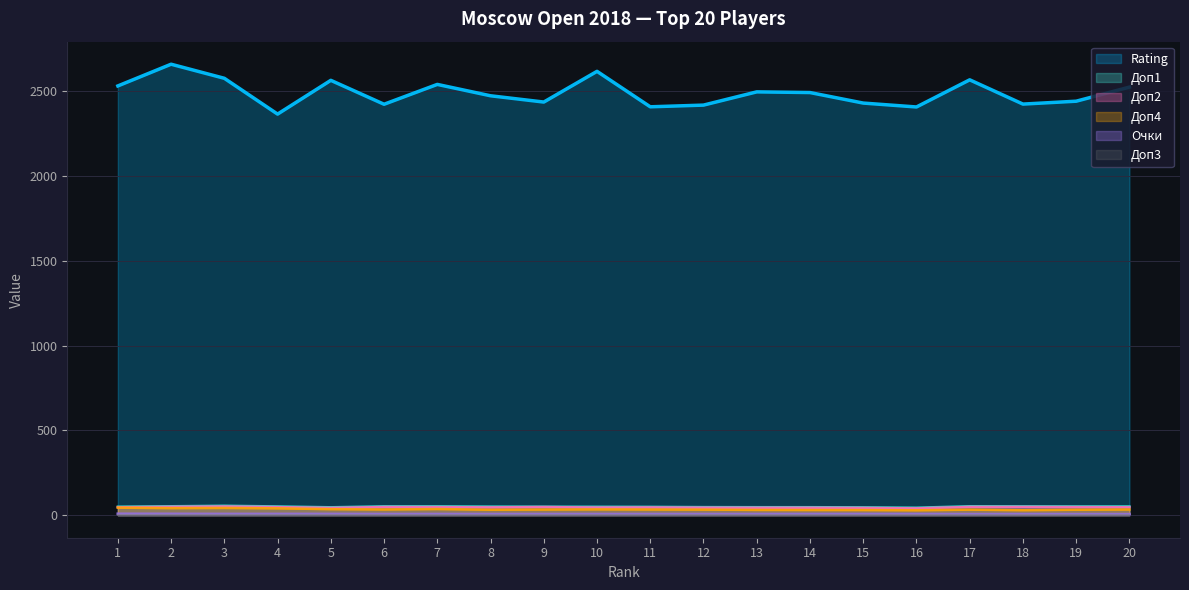

True or false: Доп2 and Очки cross at least once.

False